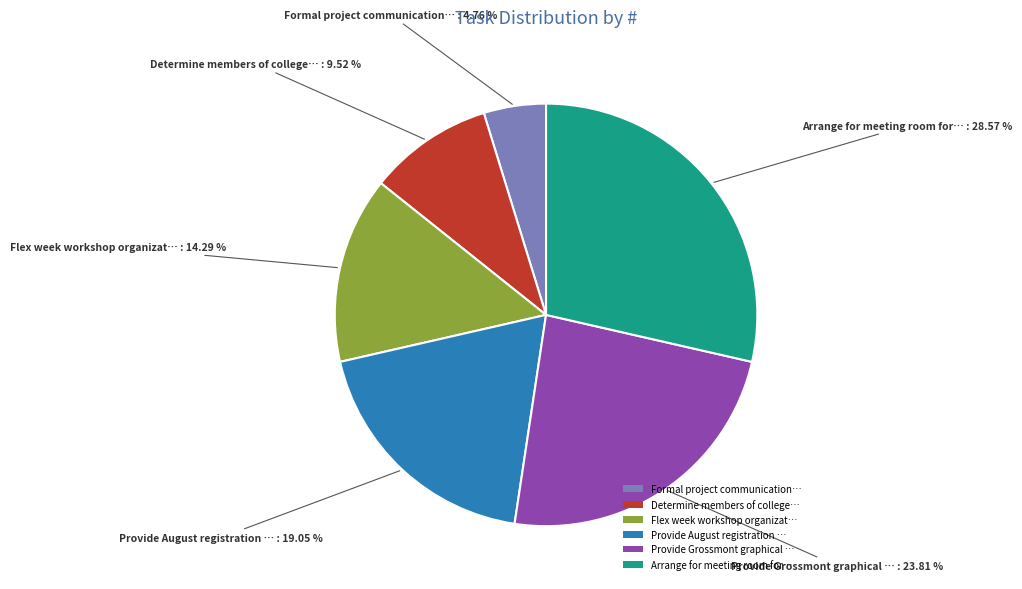

Rank the categories by value from highest to lowest.

Arrange for meeting room for…, Provide Grossmont graphical …, Provide August registration …, Flex week workshop organizat…, Determine members of college…, Formal project communication…